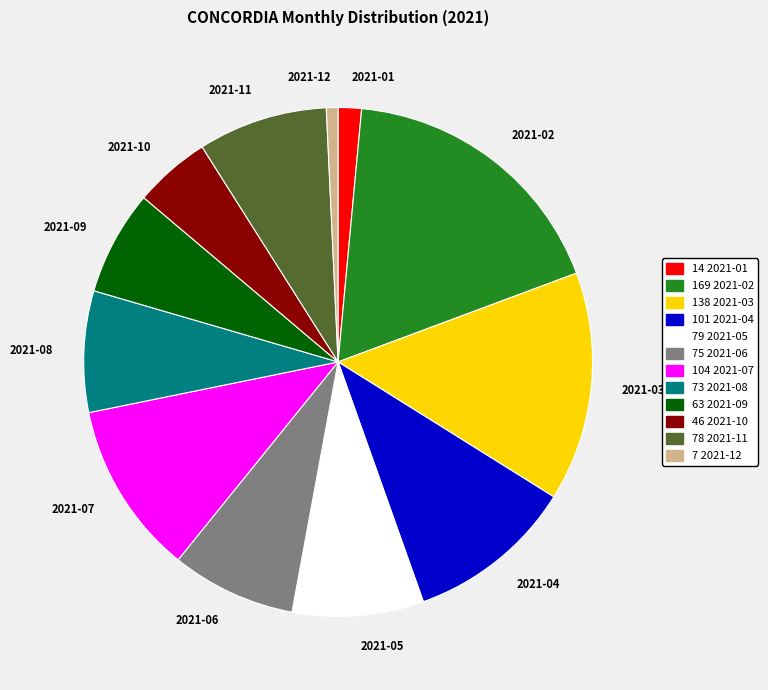

Is the sum of 2021-10 and 2021-12 greater than half?

No